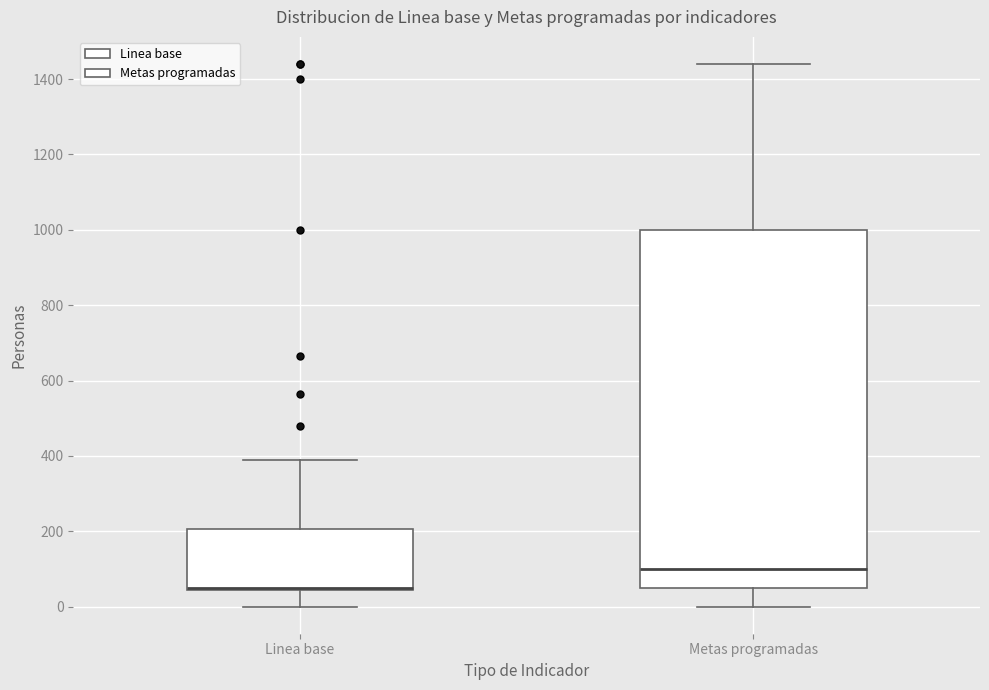

Comparing the boxes themselves (not the whiskers), which one is the tallest?

Metas programadas